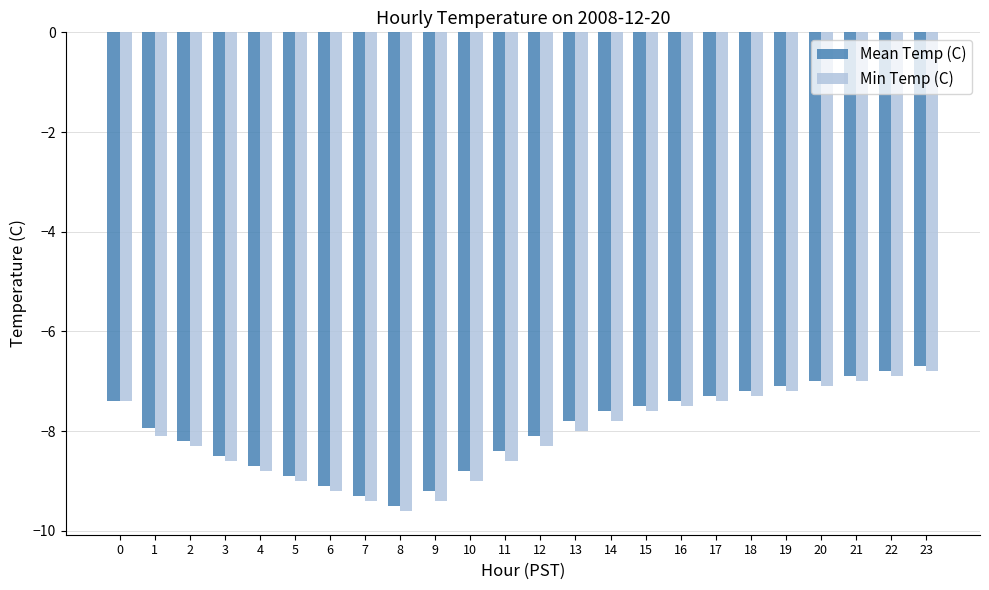

What is the average value of the Mean Temp (C) series?

-8.0